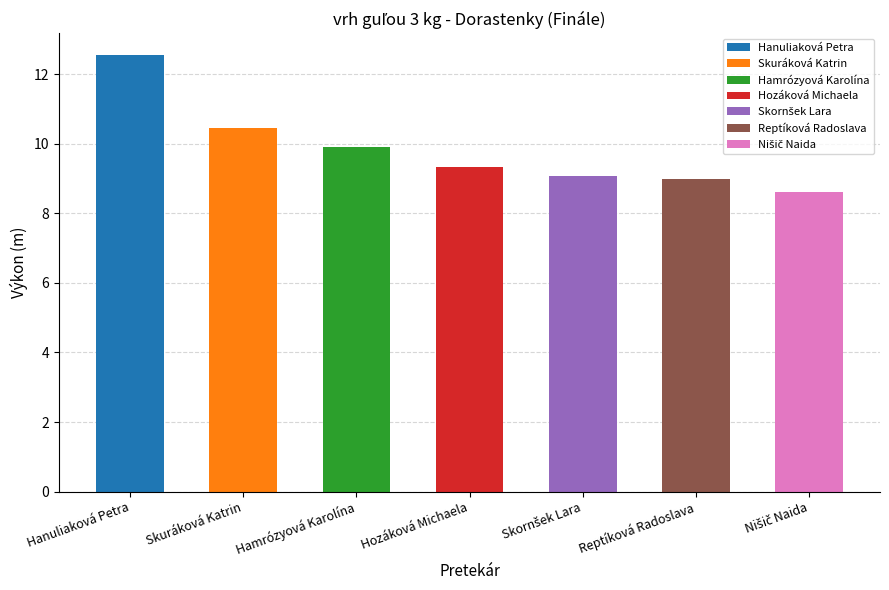

Is it true that the value at Hozáková Michaela is 14.2?

False